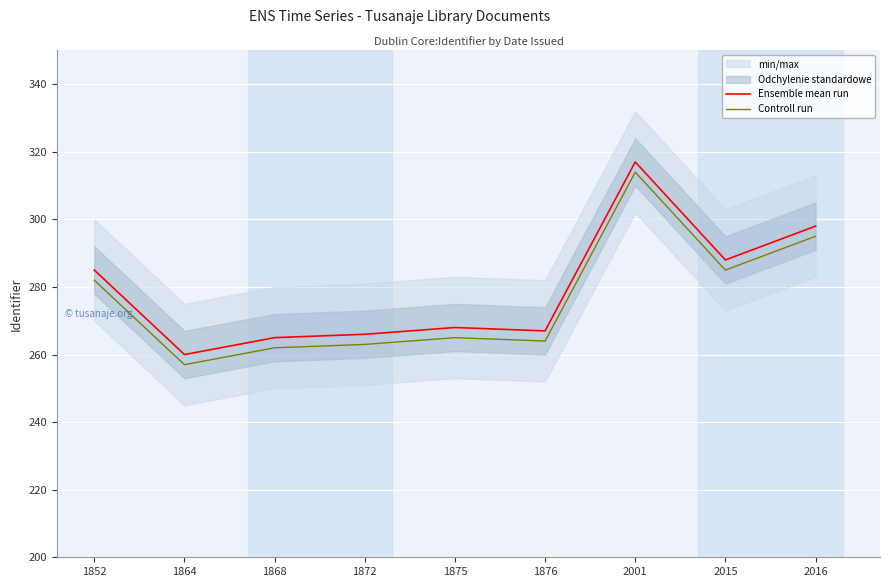

Read the Ensemble mean run value at 2016.

298